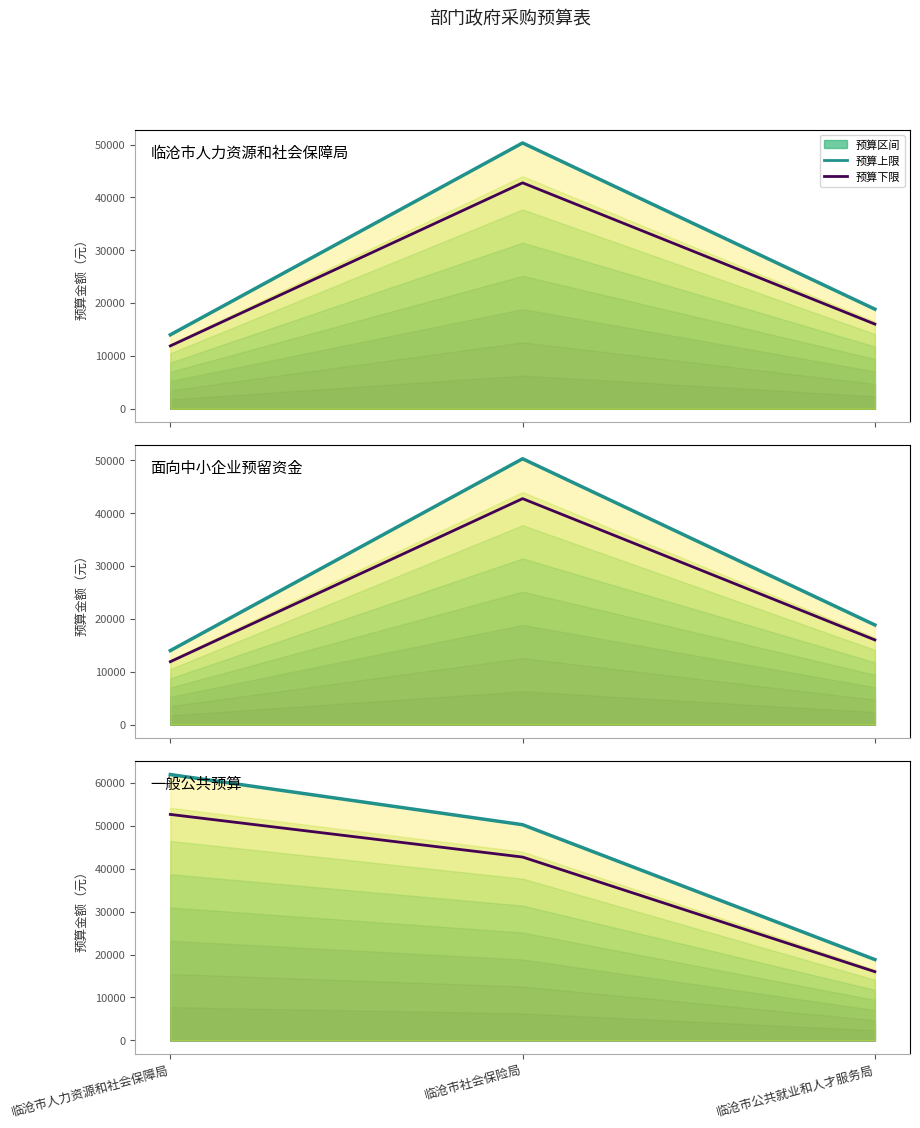

What is the difference between the maximum and second lowest values in the 面向中小企业预留资金 (下限) series?

26732.5